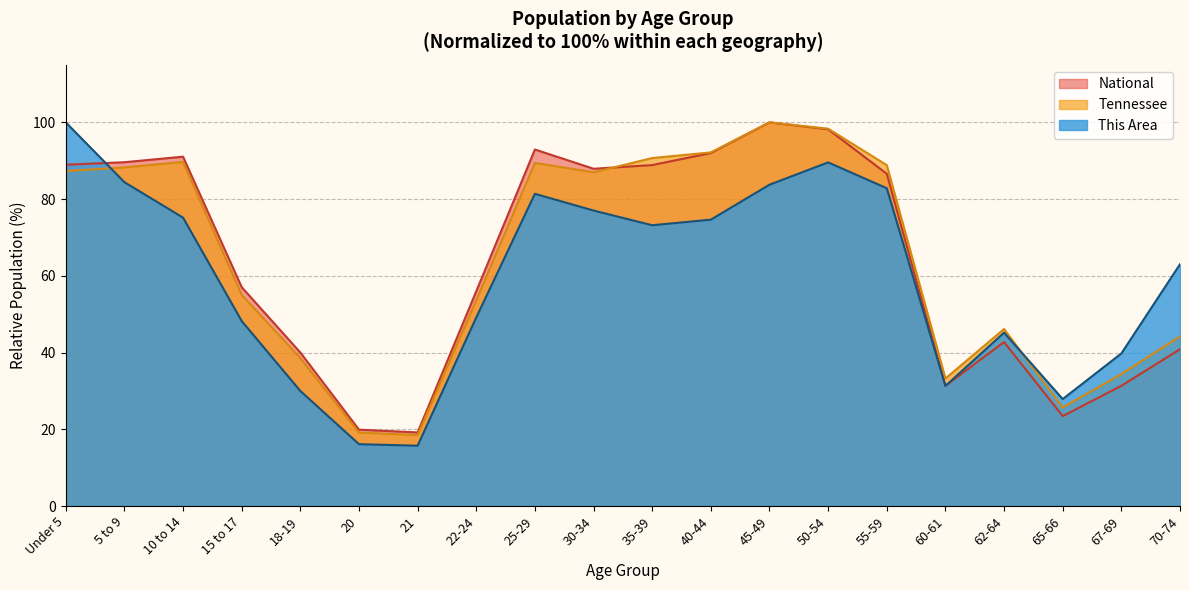

Which has a higher value, 50-54 or 60-61?

50-54